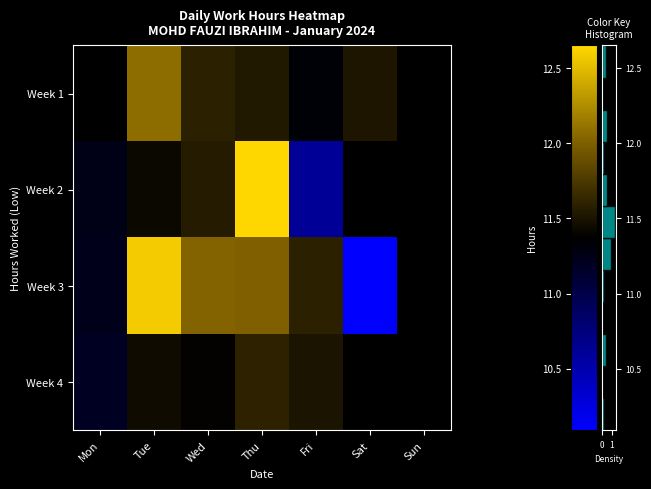

What is the sum of the Week 1 values at Wed and Tue?

23.7